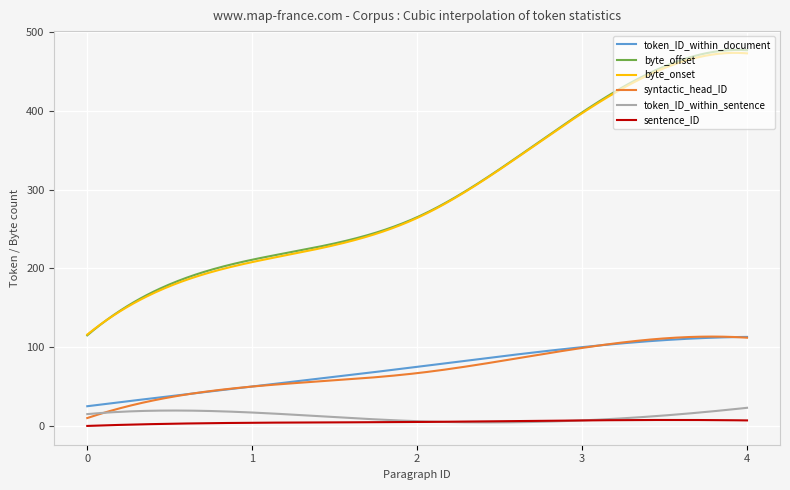

What is the lowest value of the byte_onset series?

116.0